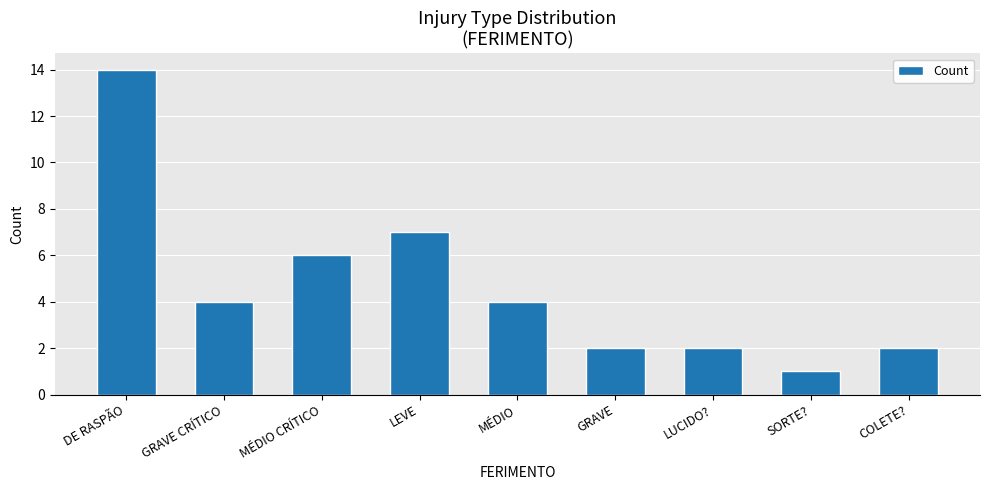

How many bars are there in total?

9